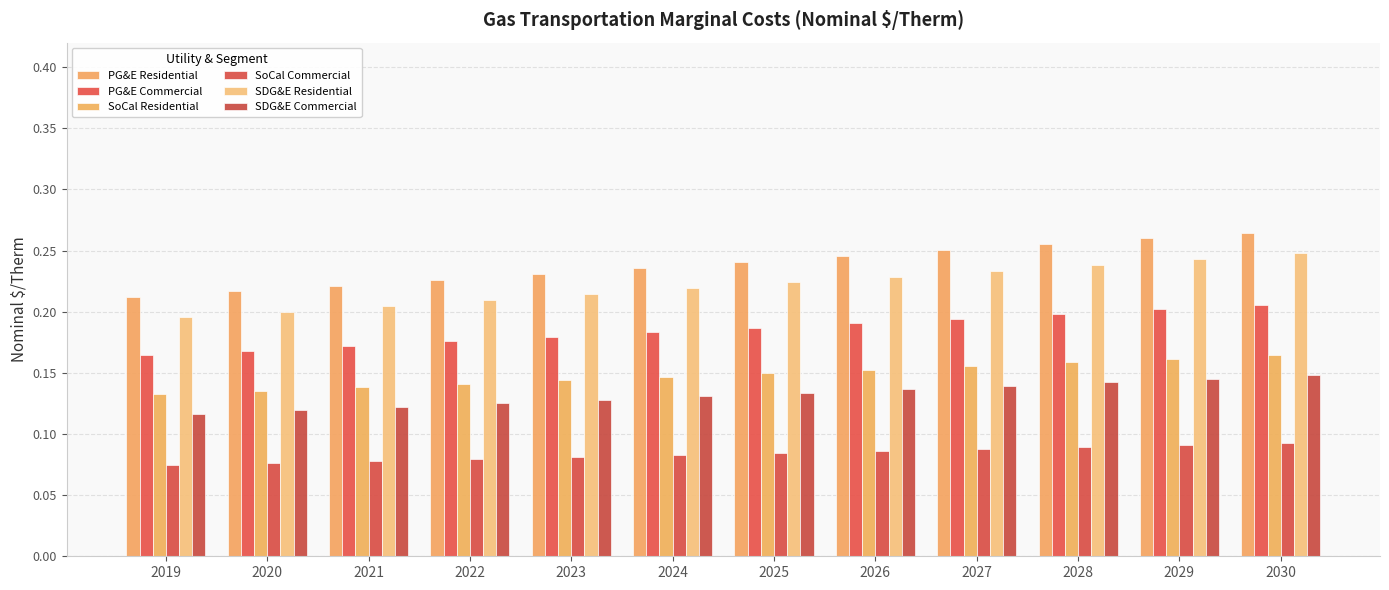

Between 2020 and 2028, which series saw the biggest shift?

PG&E Residential